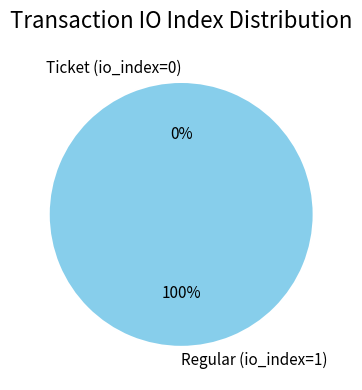

Is it true that Regular (io_index=1) is 99% of the pie?

False